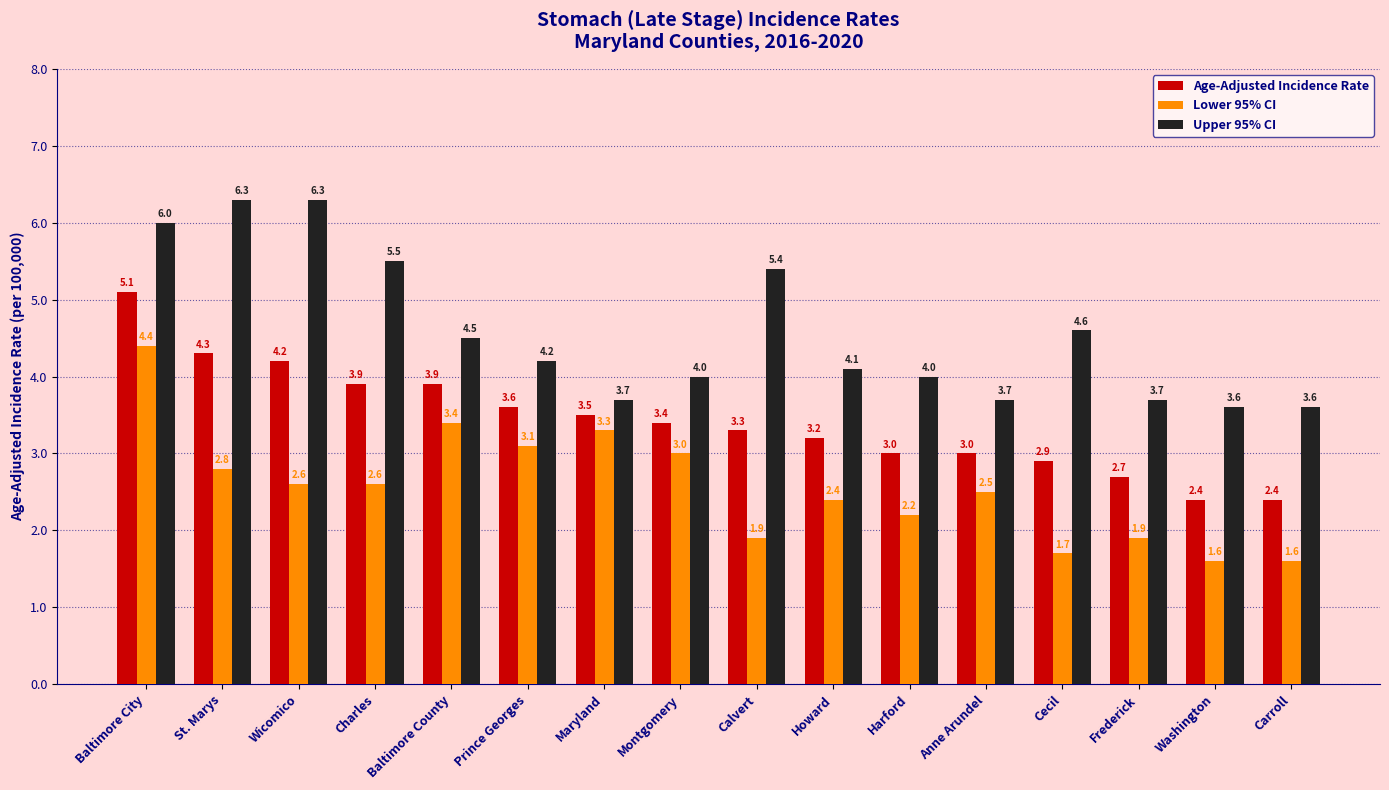

Reading left to right, what are all the values shown in this chart?

Age-Adjusted Incidence Rate: Baltimore City=5.1	St. Marys=4.3	Wicomico=4.2	Charles=3.9	Baltimore County=3.9	Prince Georges=3.6	Maryland=3.5	Montgomery=3.4	Calvert=3.3	Howard=3.2	Harford=3.0	Anne Arundel=3.0	Cecil=2.9	Frederick=2.7	Washington=2.4	Carroll=2.4
Lower 95% CI: Baltimore City=4.4	St. Marys=2.8	Wicomico=2.6	Charles=2.6	Baltimore County=3.4	Prince Georges=3.1	Maryland=3.3	Montgomery=3.0	Calvert=1.9	Howard=2.4	Harford=2.2	Anne Arundel=2.5	Cecil=1.7	Frederick=1.9	Washington=1.6	Carroll=1.6
Upper 95% CI: Baltimore City=6.0	St. Marys=6.3	Wicomico=6.3	Charles=5.5	Baltimore County=4.5	Prince Georges=4.2	Maryland=3.7	Montgomery=4.0	Calvert=5.4	Howard=4.1	Harford=4.0	Anne Arundel=3.7	Cecil=4.6	Frederick=3.7	Washington=3.6	Carroll=3.6